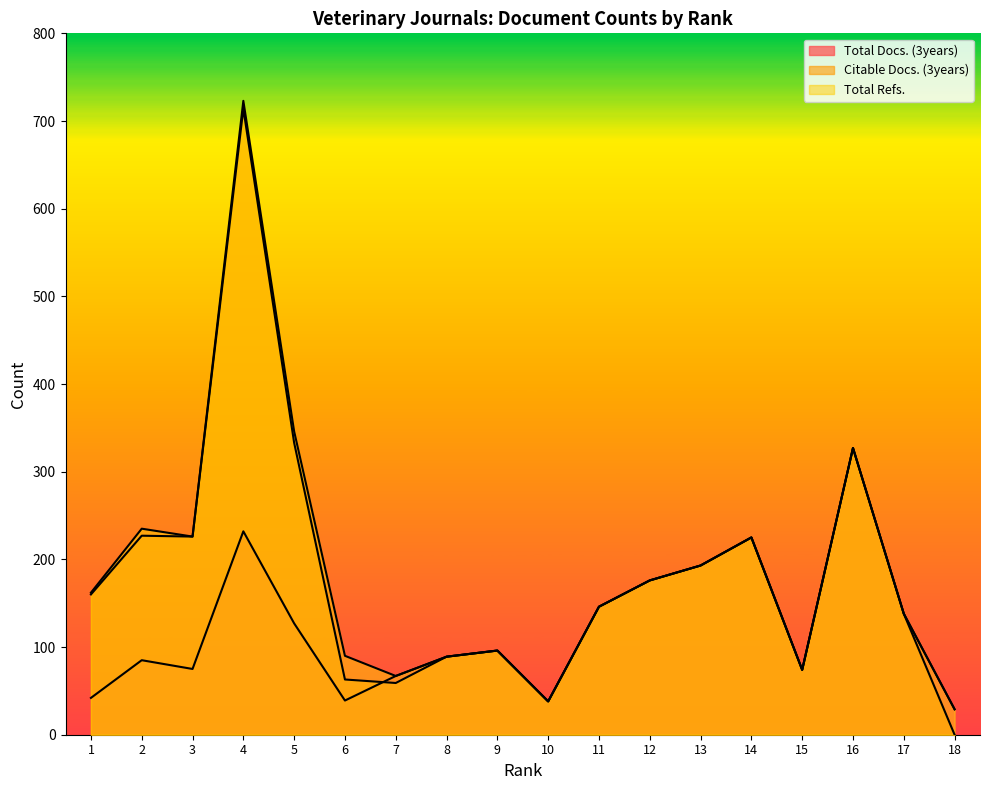

What is the value of the Total Refs. point at the 17th from the left?

138